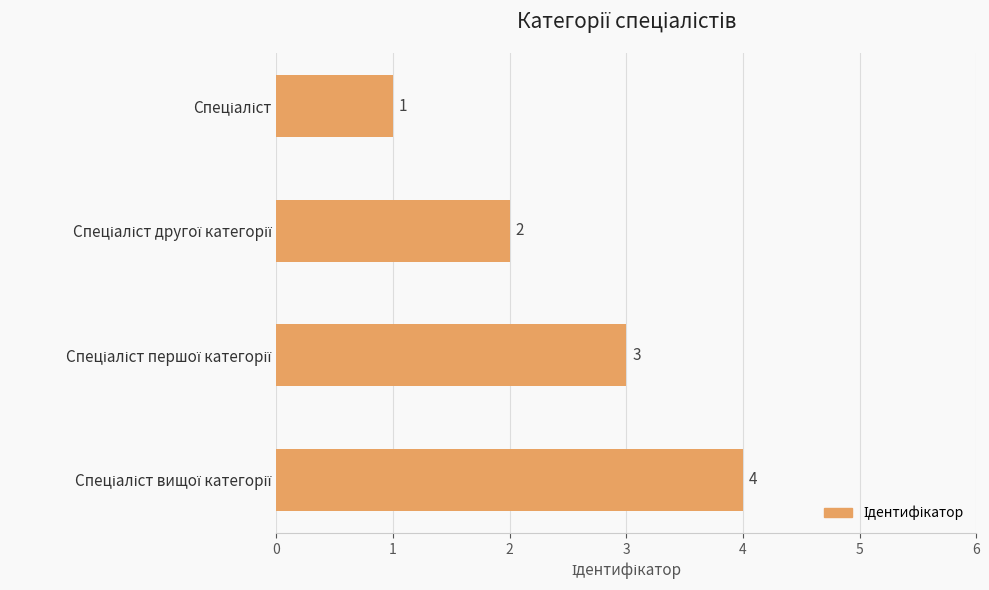

What is the difference between the maximum and minimum values?

3